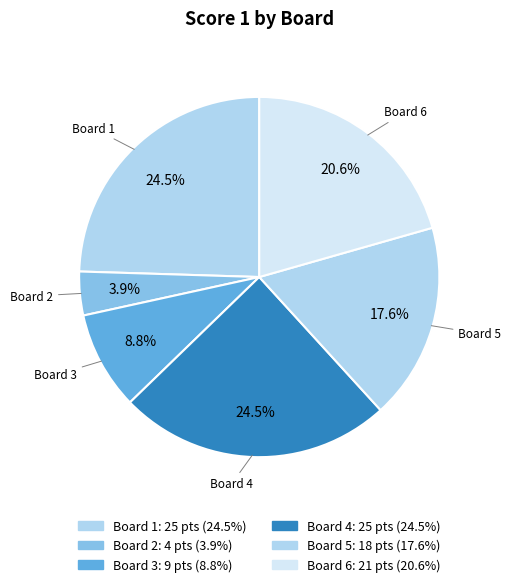

What is the ratio of the value at Board 3 to the value at Board 1?

0.4